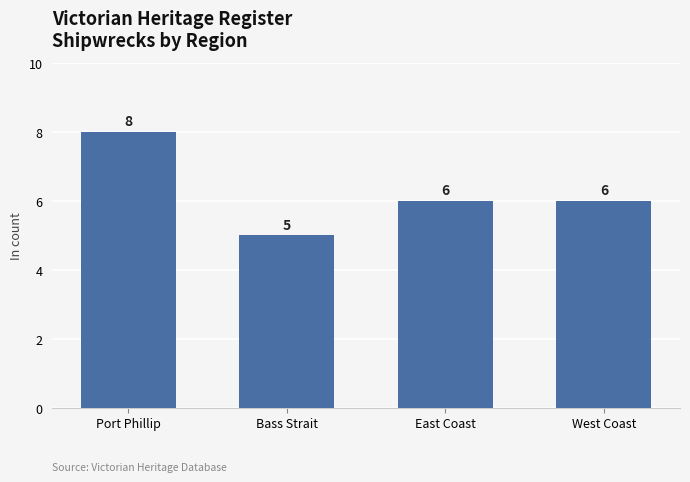

Between Port Phillip and East Coast, which is larger?

Port Phillip